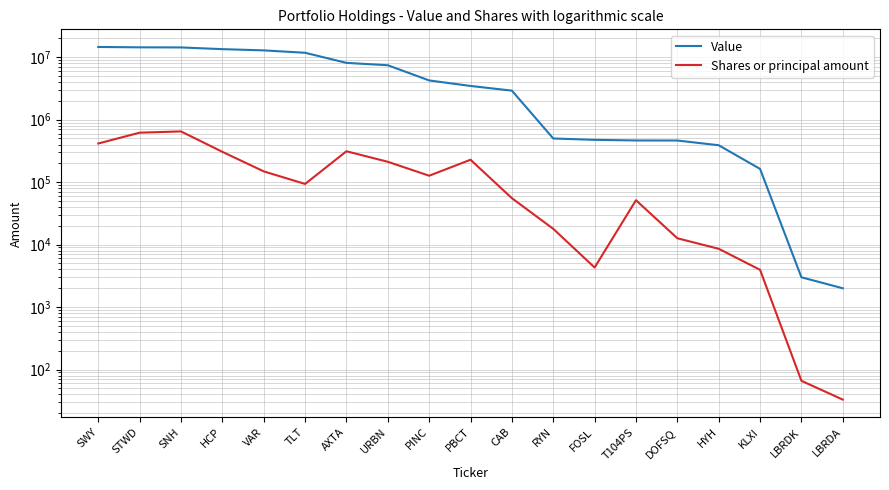

Reading left to right, what are all the values shown in this chart?

Value: 14601000	14406000	14352000	13469000	12873000	11786000	8124000	7442000	4251000	3469000	2919000	500000	476000	465000	464000	390000	163000	3000	2000
Shares or principal amount: 415740	619860	649100	305900	148800	93600	312240	211840	126780	228500	55380	17900	4300	51400	12640	8575	3950	66	33